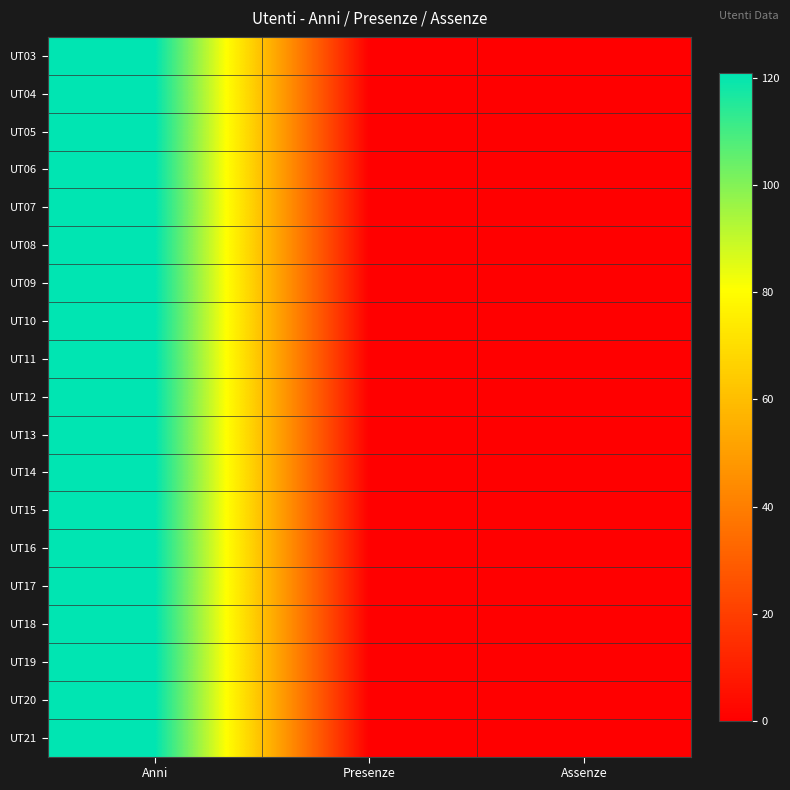

Which label corresponds to the smallest value in the chart?

Presenze